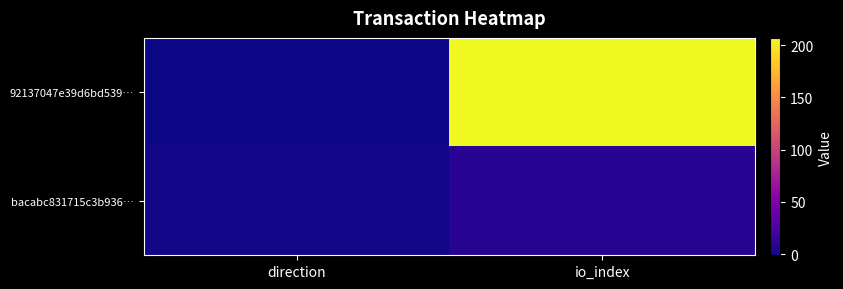

Which series has the largest range (max minus min)?

92137047e39d6bd539…